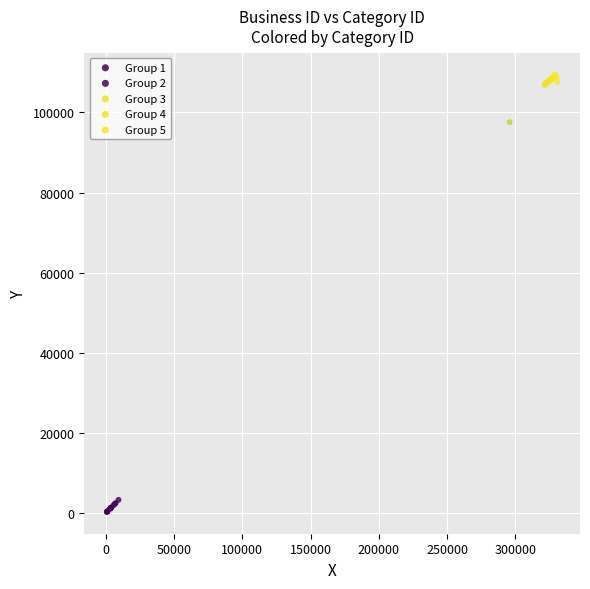

Which series has the largest Y range (max minus min)?

Group 2